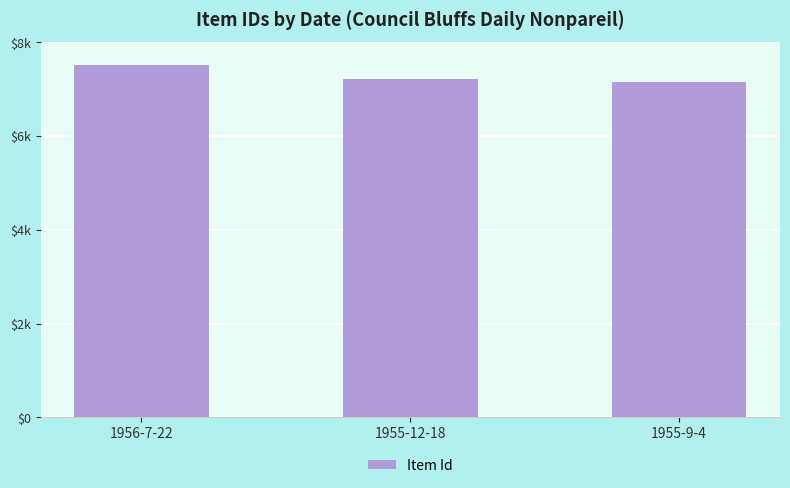

Are the bars horizontal?

No